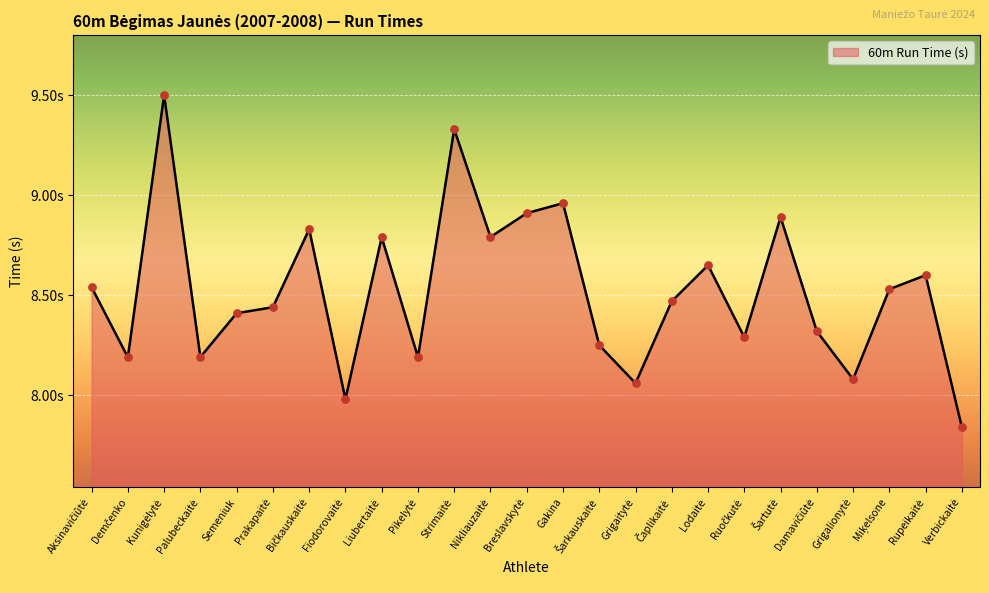

Between Verbickaitė and Semeniuk, which is larger?

Semeniuk